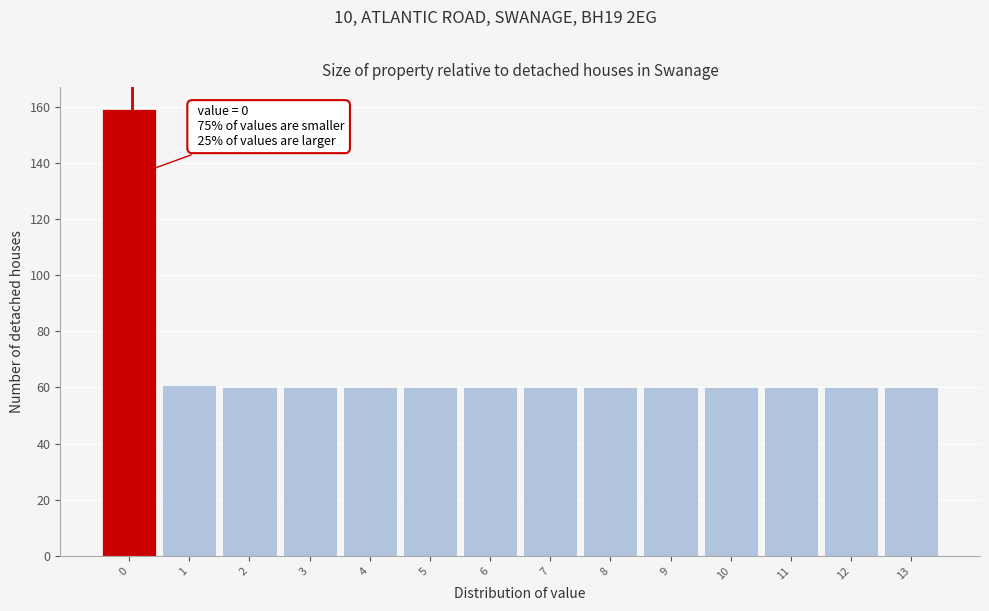

Reading left to right, what are all the values shown in this chart?

159	61	60	60	60	60	60	60	60	60	60	60	60	60